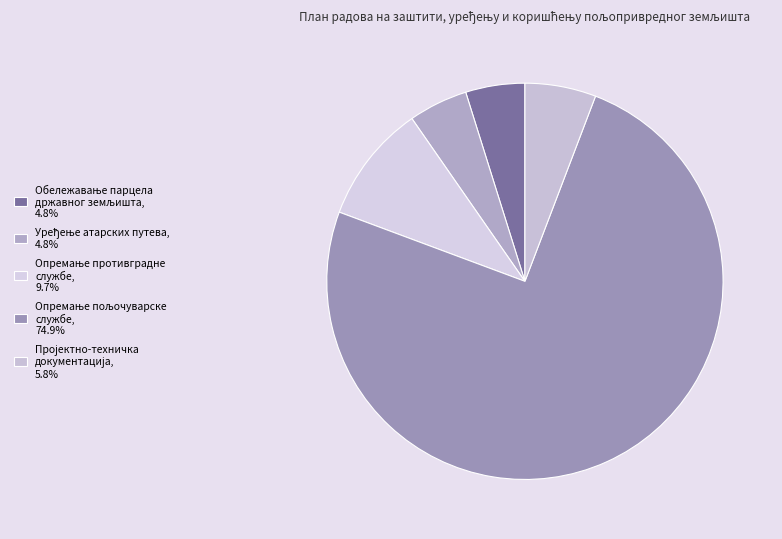

Which slice is the largest?

Опремање пољочуварске
службе